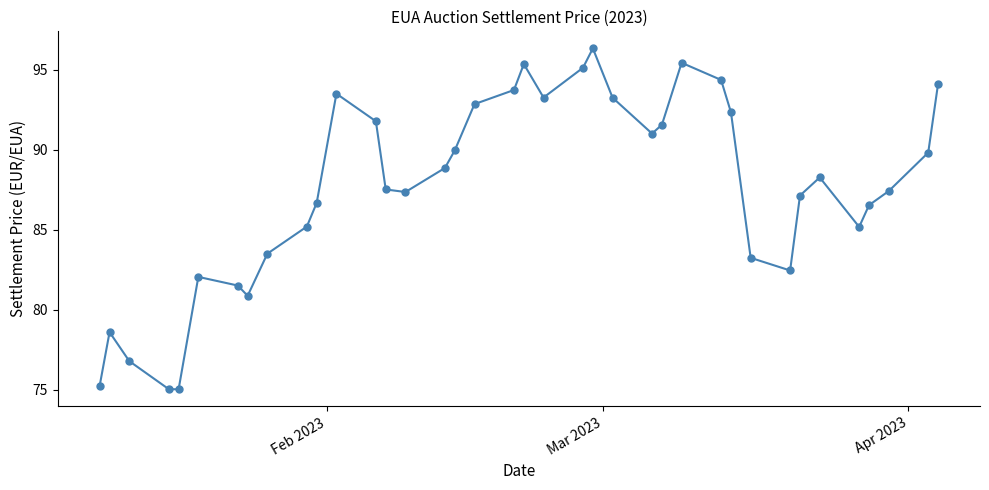

How many points are higher than both their immediate neighbors (excluding endpoints)?

7